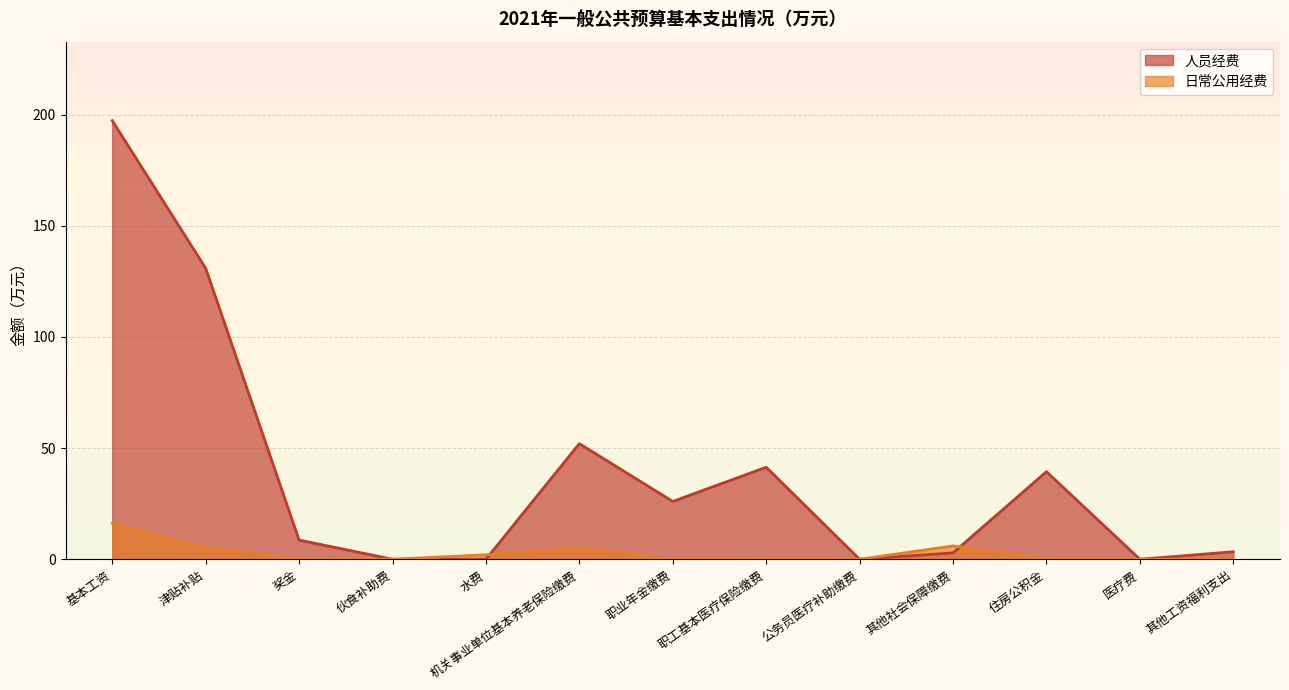

What is the greatest value displayed?

197.3